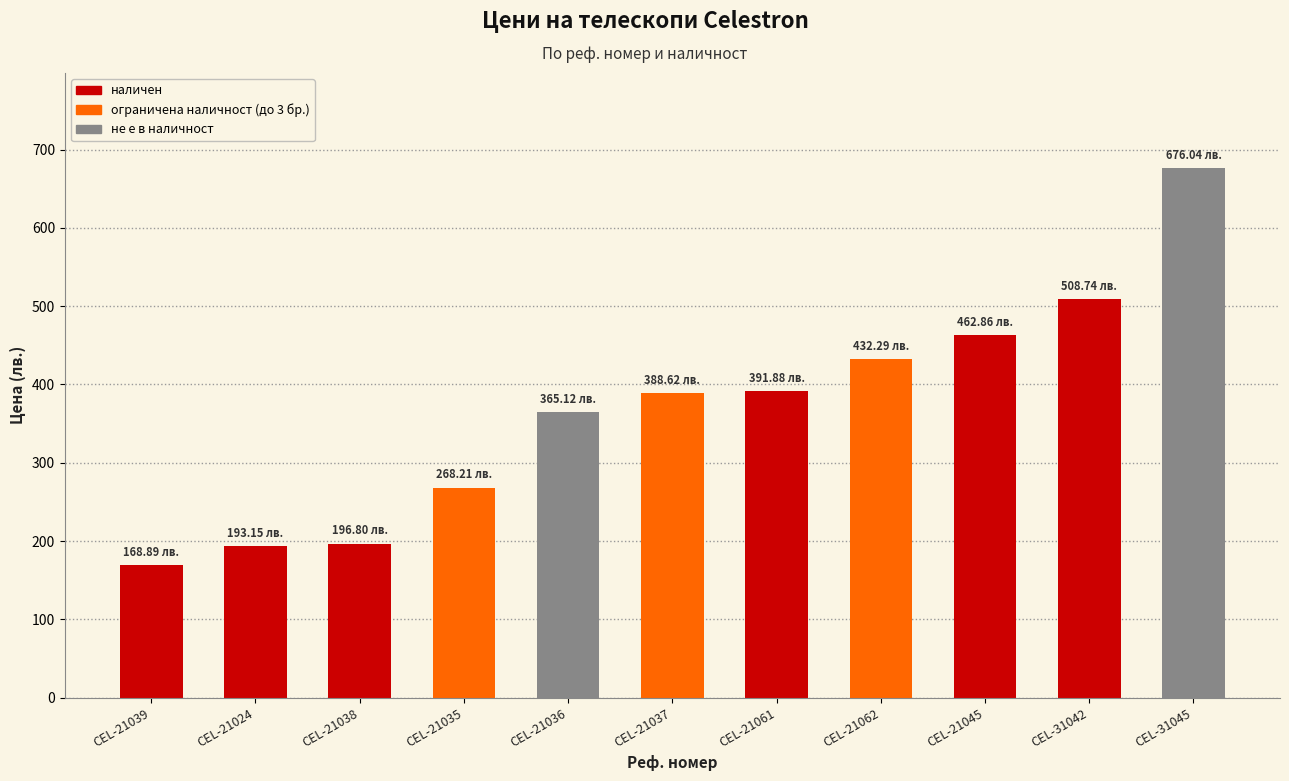

Reading left to right, transcribe all the data shown in this chart.

168.9	193.2	196.8	268.2	365.1	388.6	391.9	432.3	462.9	508.7	676.0